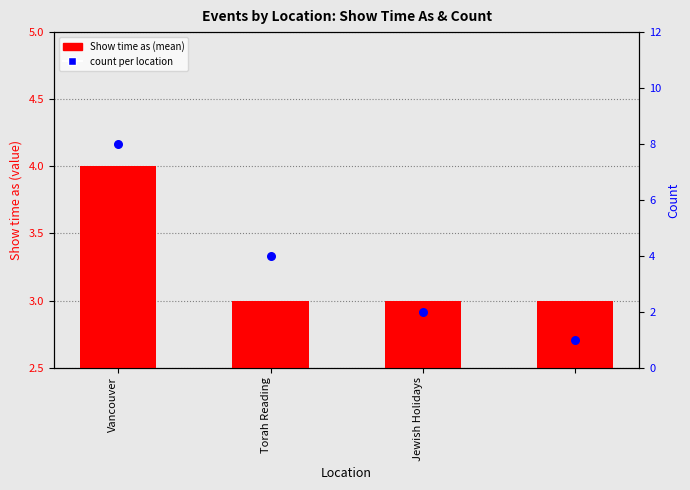

Is the value of Show time as (mean) at Jewish Holidays greater than the value of Count per location at 3?

Yes